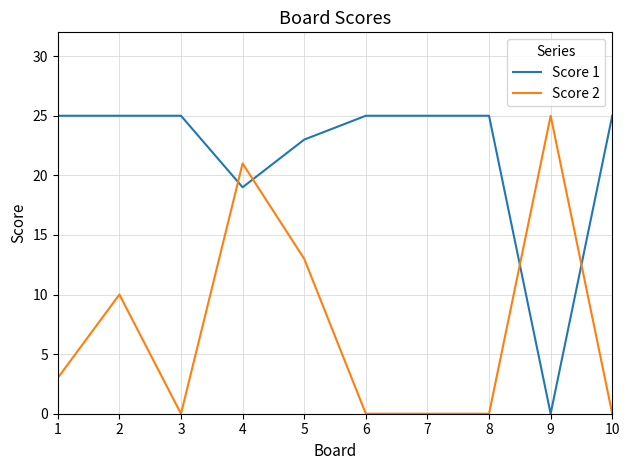

How many distinct data groups are displayed?

2